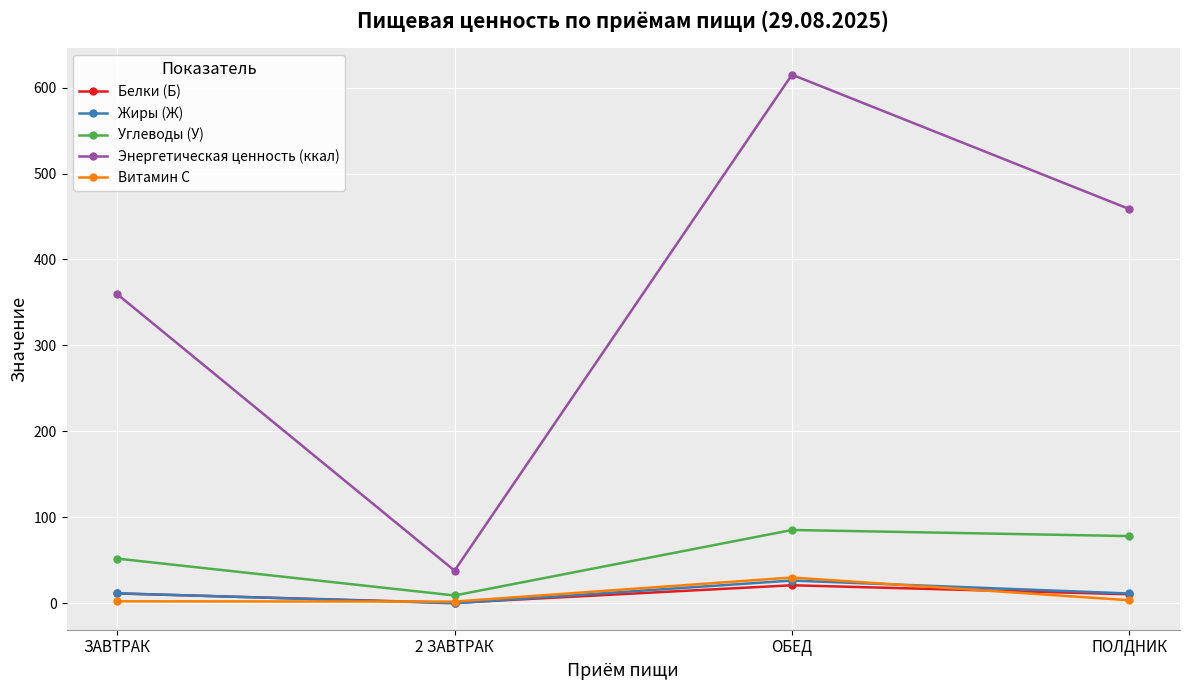

What is the sum of all Белки (Б) values?

43.4